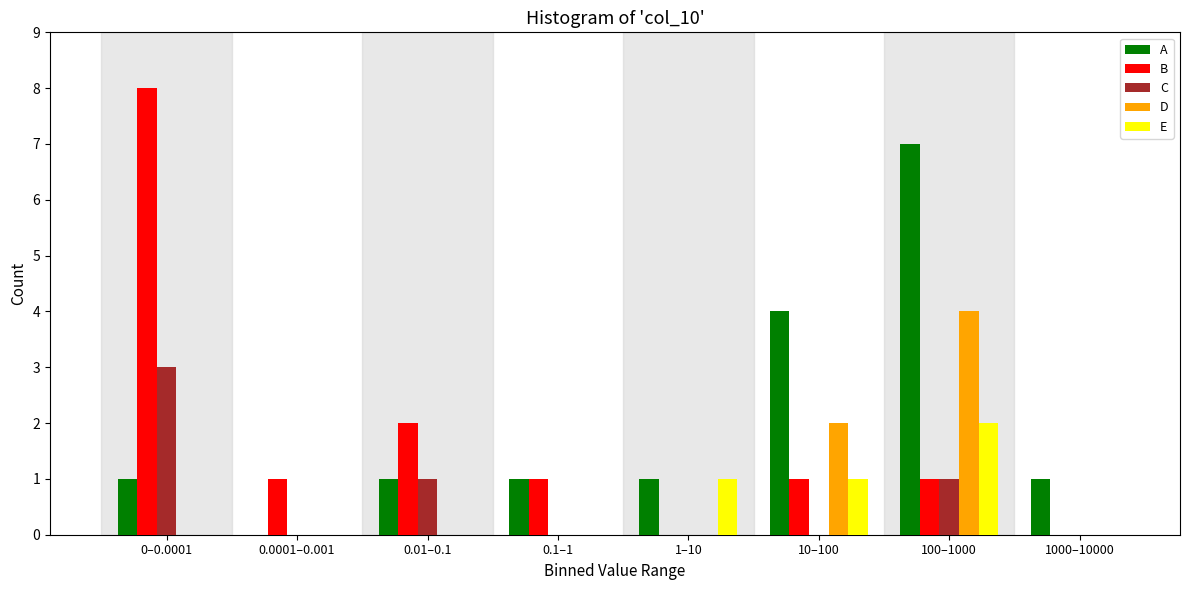

Is the value of D at 100–1000 greater than the value of C at 0.1–1?

Yes